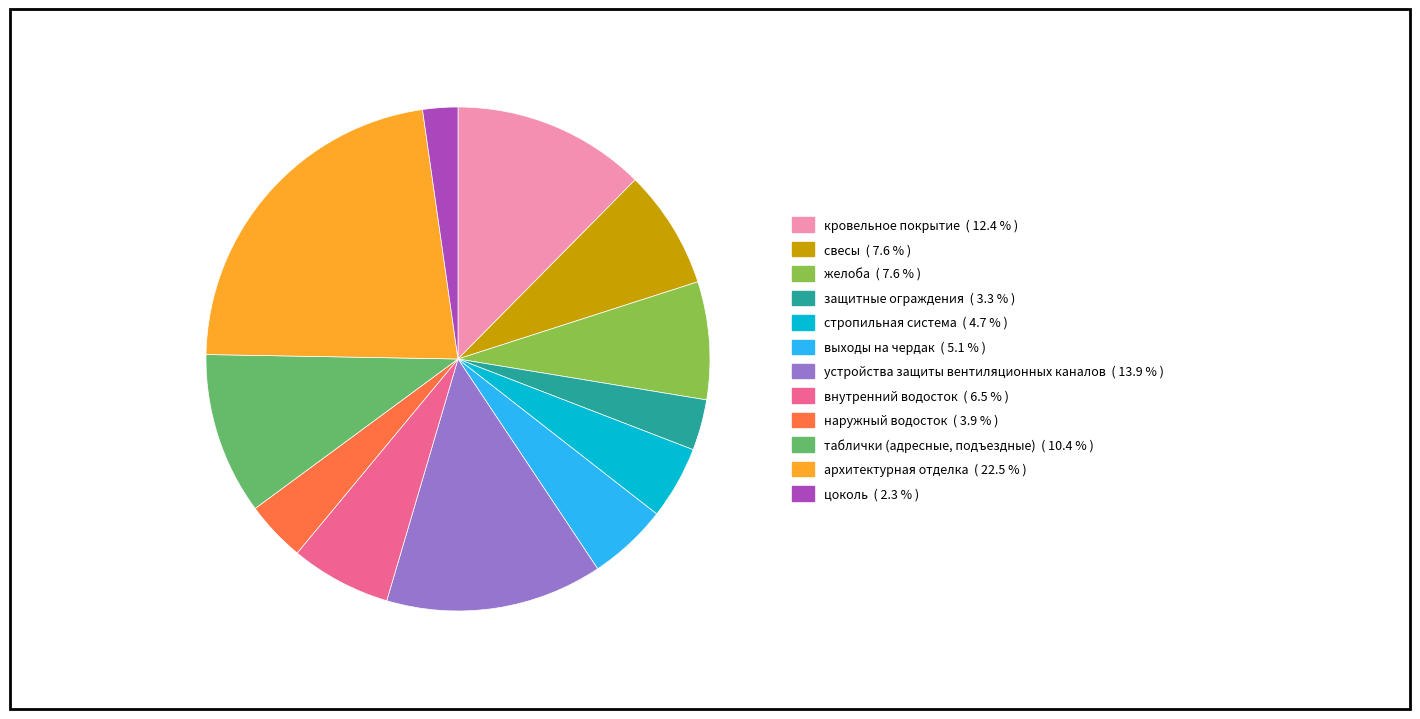

Does any single category account for the majority?

No